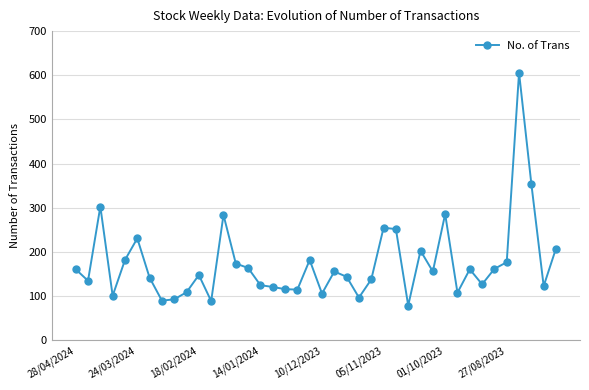

True or false: the data has more than 0 interior local peaks.

True